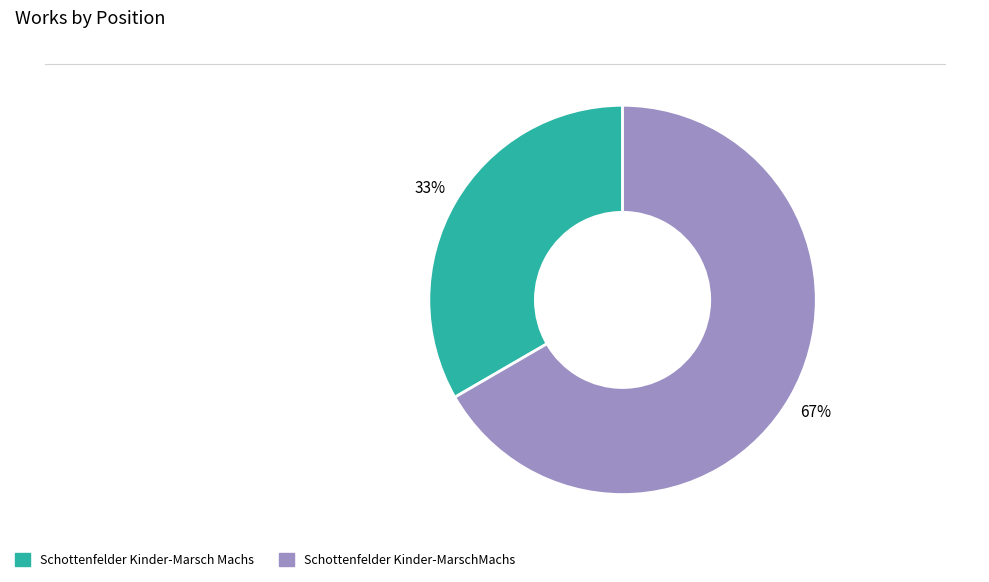

How many segments does this pie chart have?

2